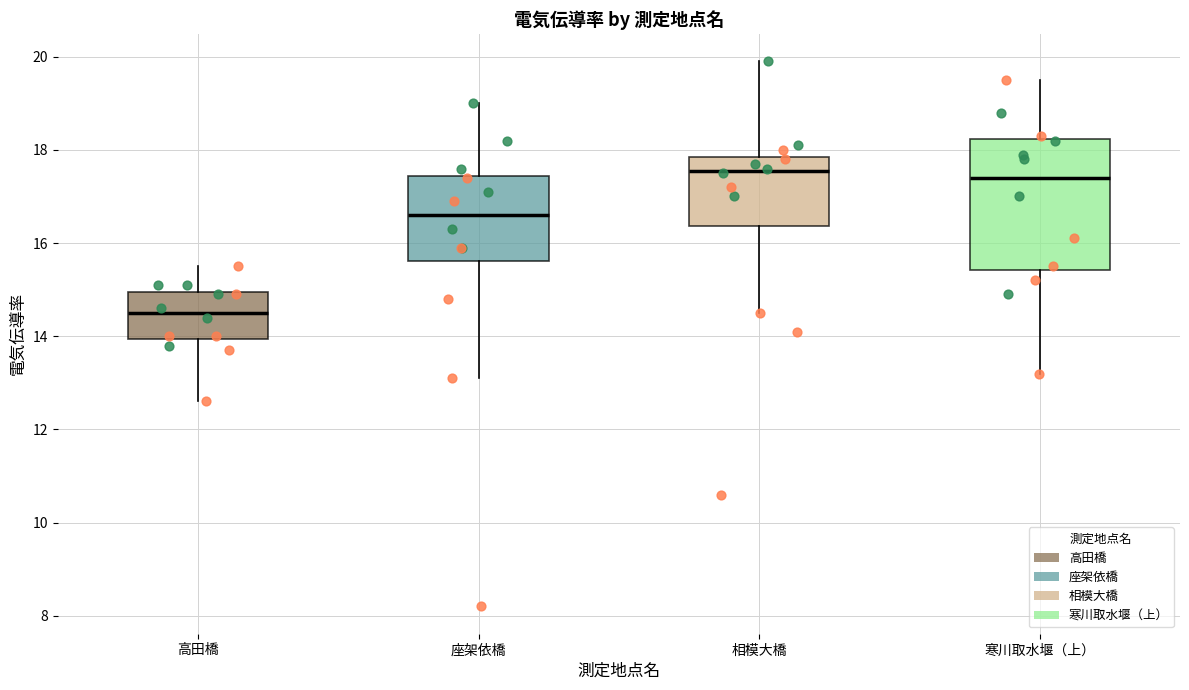

Comparing the boxes themselves (not the whiskers), which one is the tallest?

寒川取水堰（上）